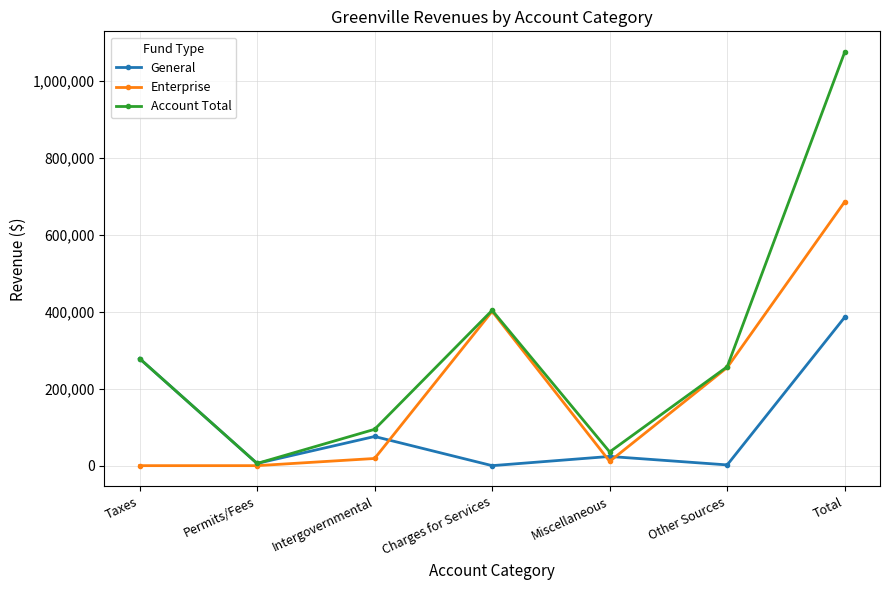

Which series has the widest spread of values?

Account Total